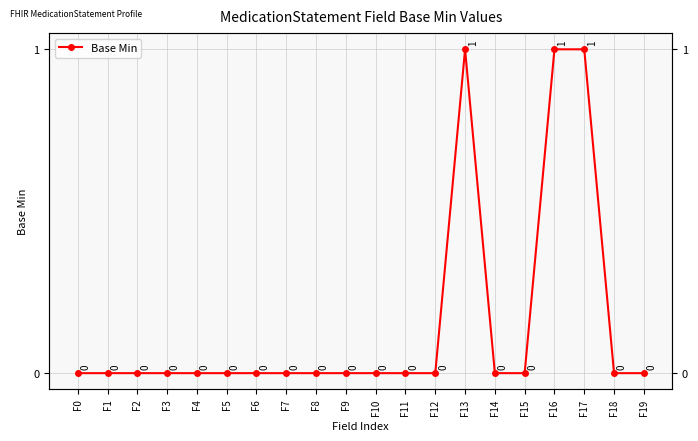

Rank the categories by value from highest to lowest.

F13, F16, F17, F0, F1, F2, F3, F4, F5, F6, F7, F8, F9, F10, F11, F12, F14, F15, F18, F19